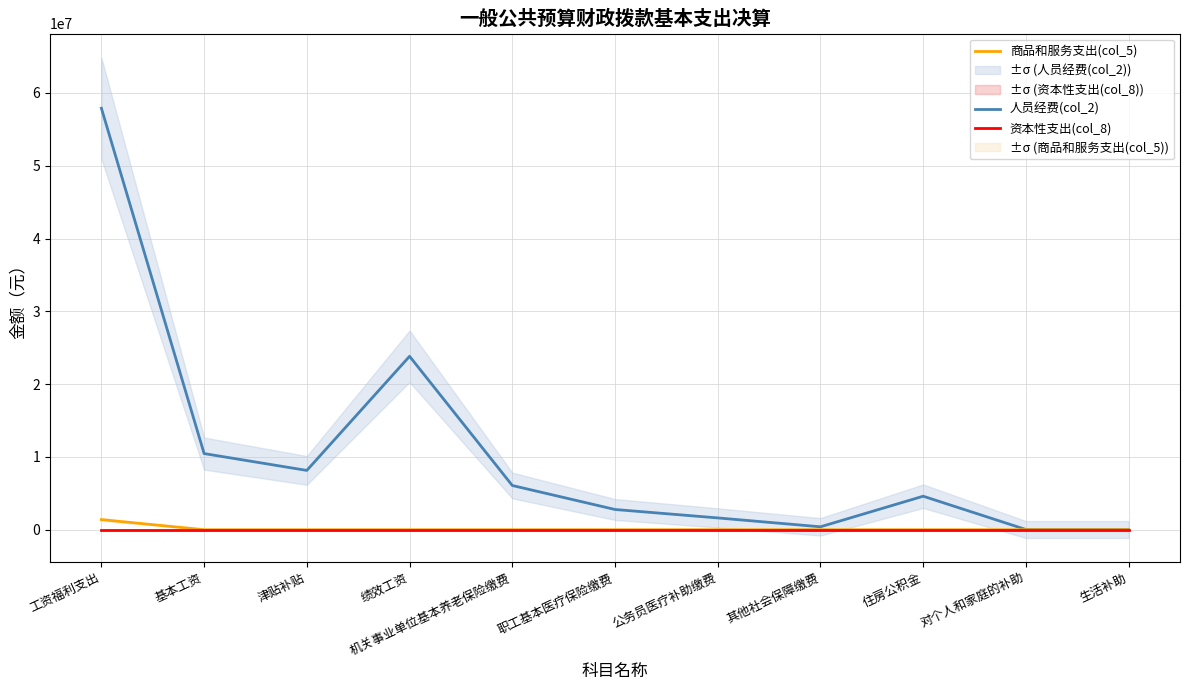

What is the label of the 11th point from the left?

生活补助